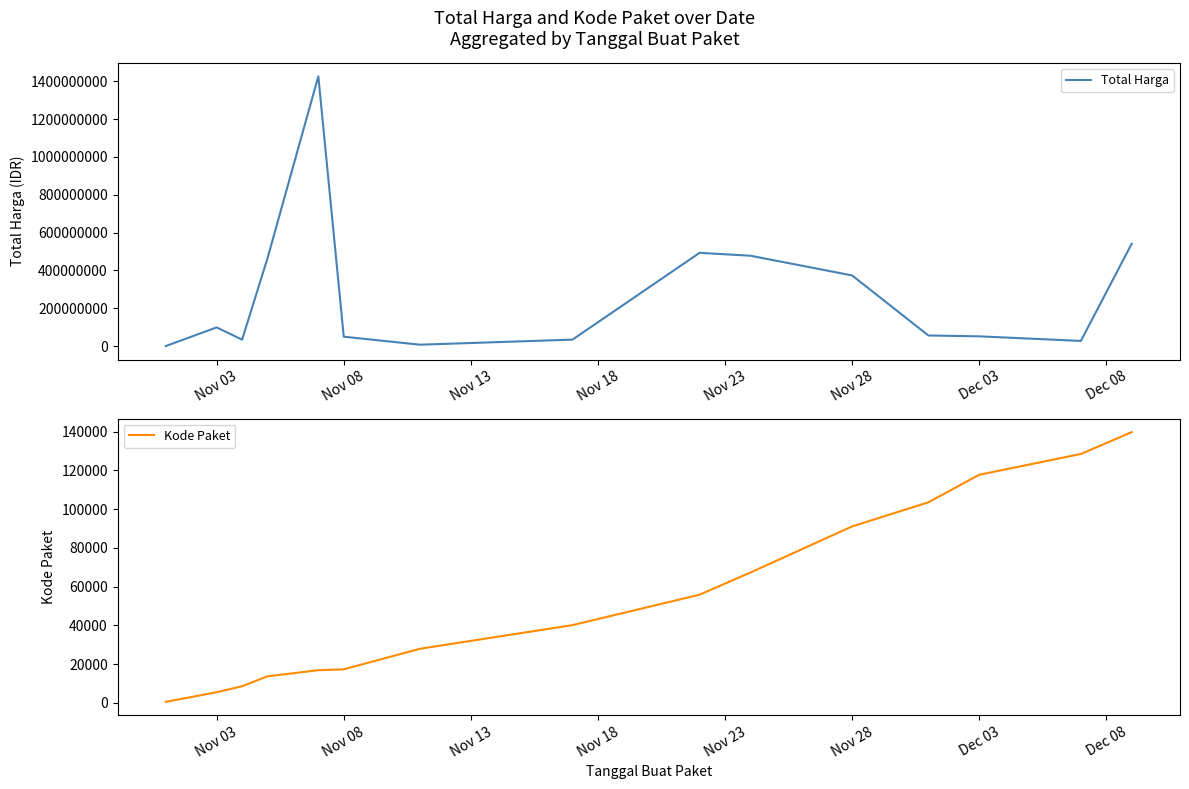

The value of Kode Paket at Dec 03 is 42426. True or false?

False